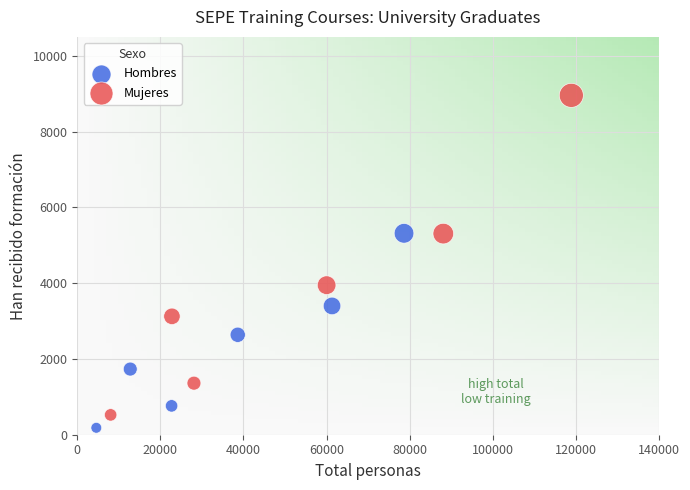

Which series contains the highest Y value?

Mujeres